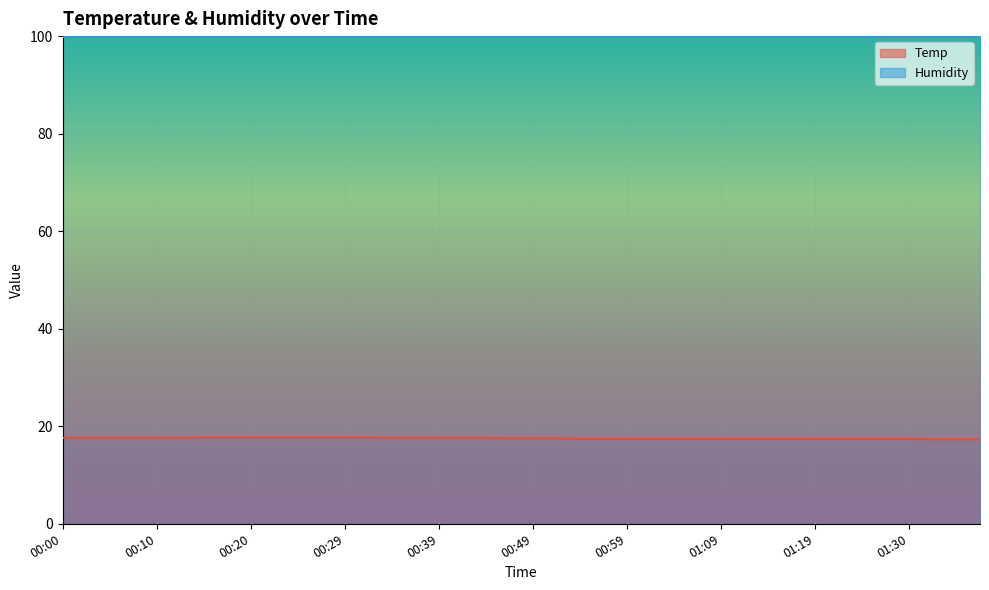

Where is the data nearest to the value 17?

01:32